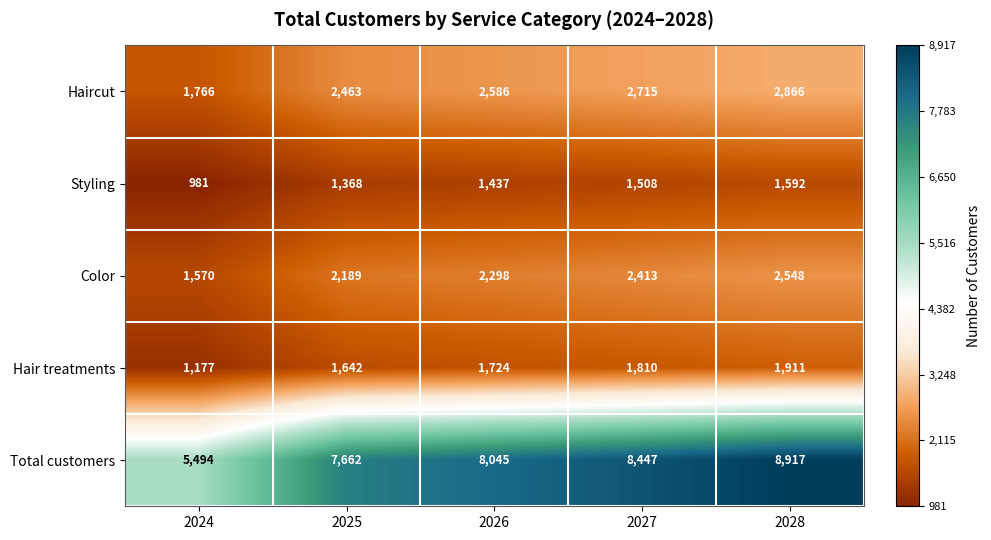

At 2025, list the series in order from smallest to largest.

Styling, Hair treatments, Color, Haircut, Total customers